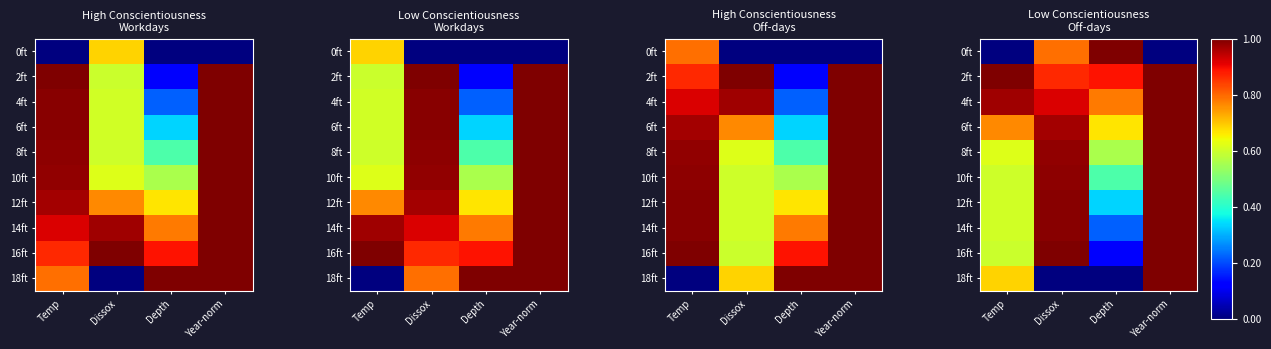

At Temp, list the series in order from smallest to largest.

0ft, 16ft, 10ft, 12ft, 14ft, 8ft, 18ft, 6ft, 4ft, 2ft